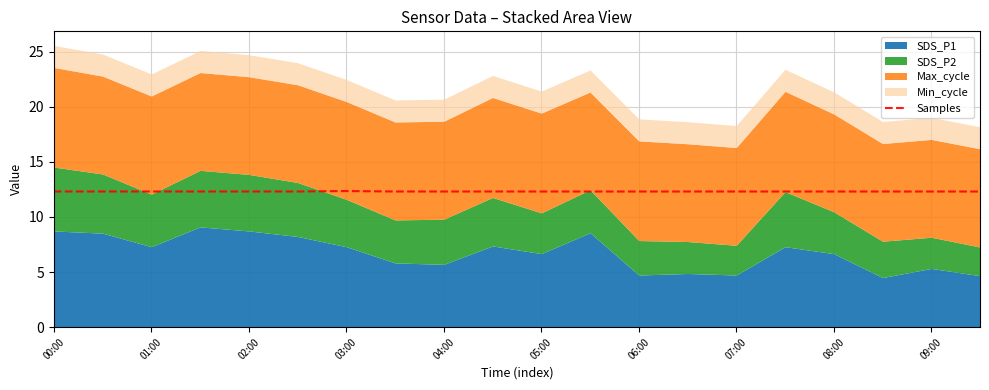

What is the highest value of the Samples series?

12.4